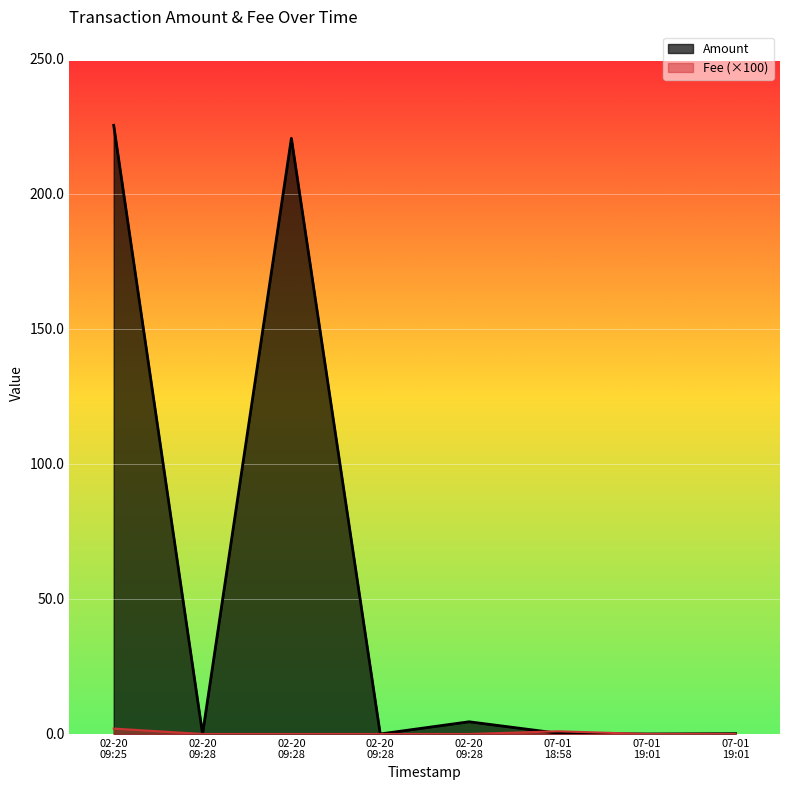

True or false: Amount has more than 1 interior local peaks.

True